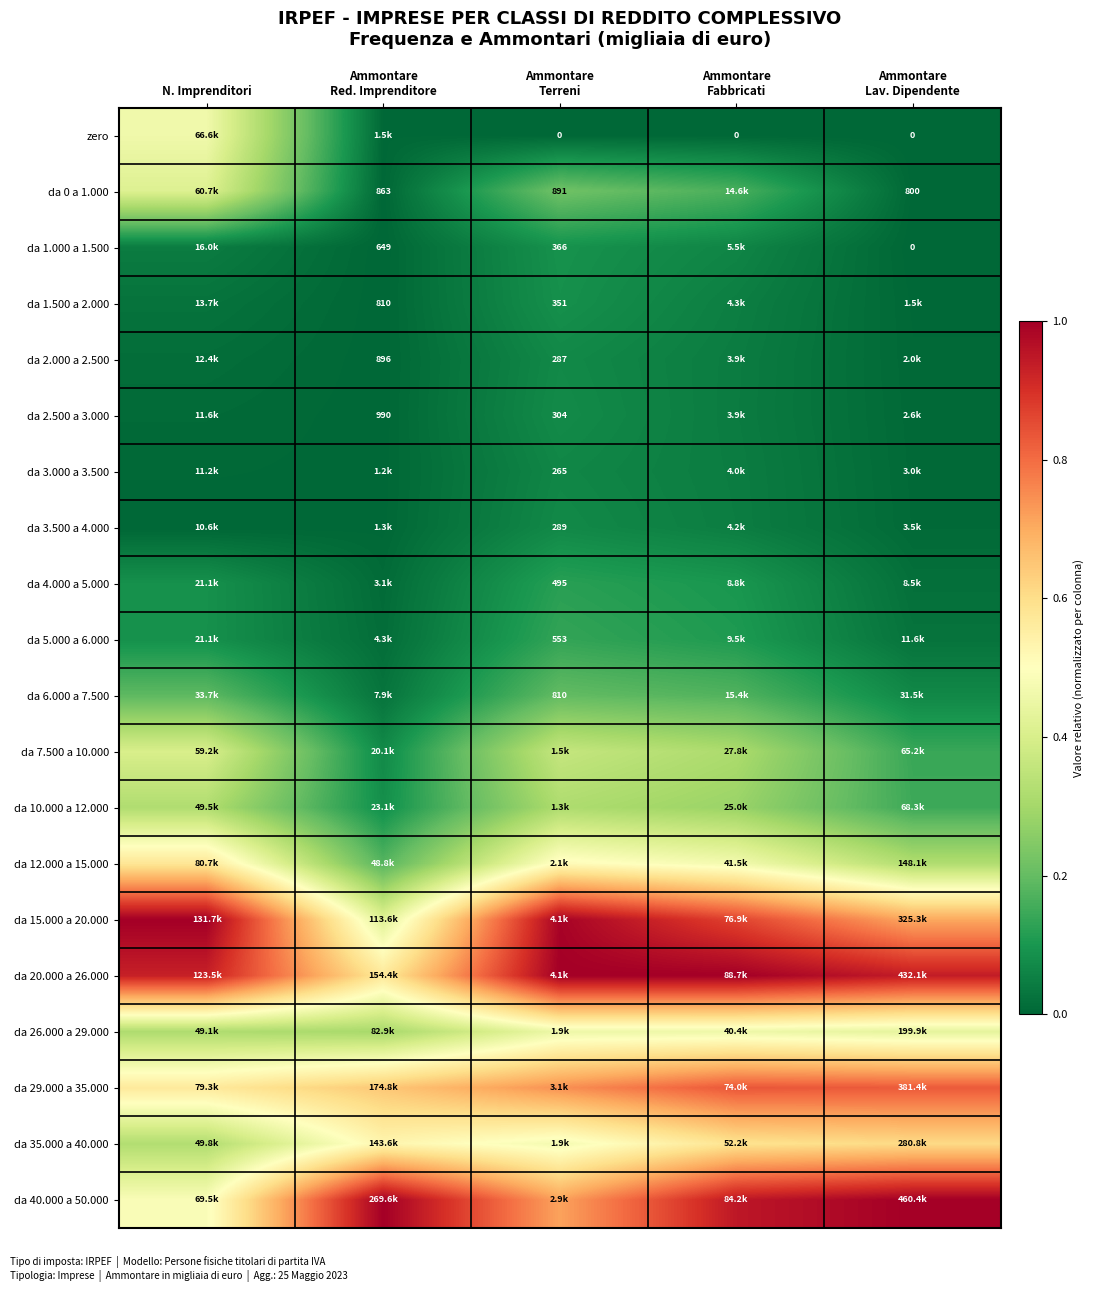

Where is da 12.000 a 15.000 nearest to the value 0?

Ammontare Red. Imprenditore